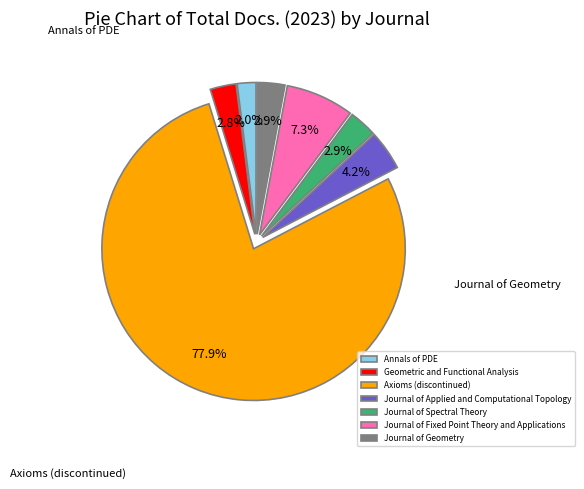

What percentage is the Journal of Fixed Point Theory and Applications slice, to the nearest percent?

7%